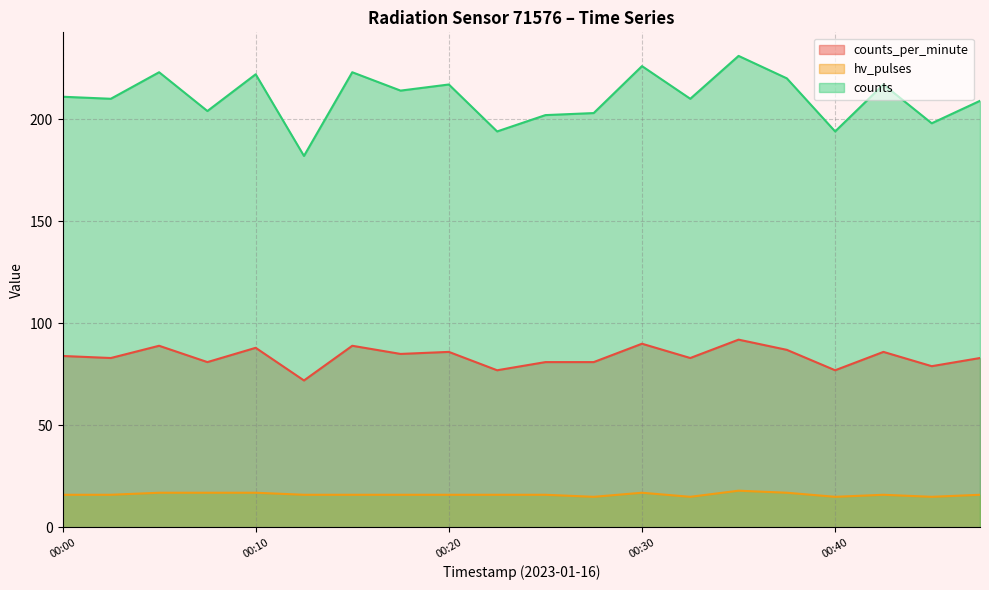

What are all the series names shown in the legend?

counts_per_minute, hv_pulses, counts